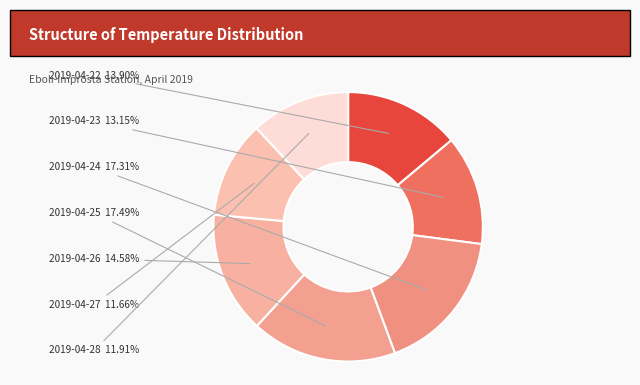

True or false: 2019-04-22 accounts for 14% of the total.

True